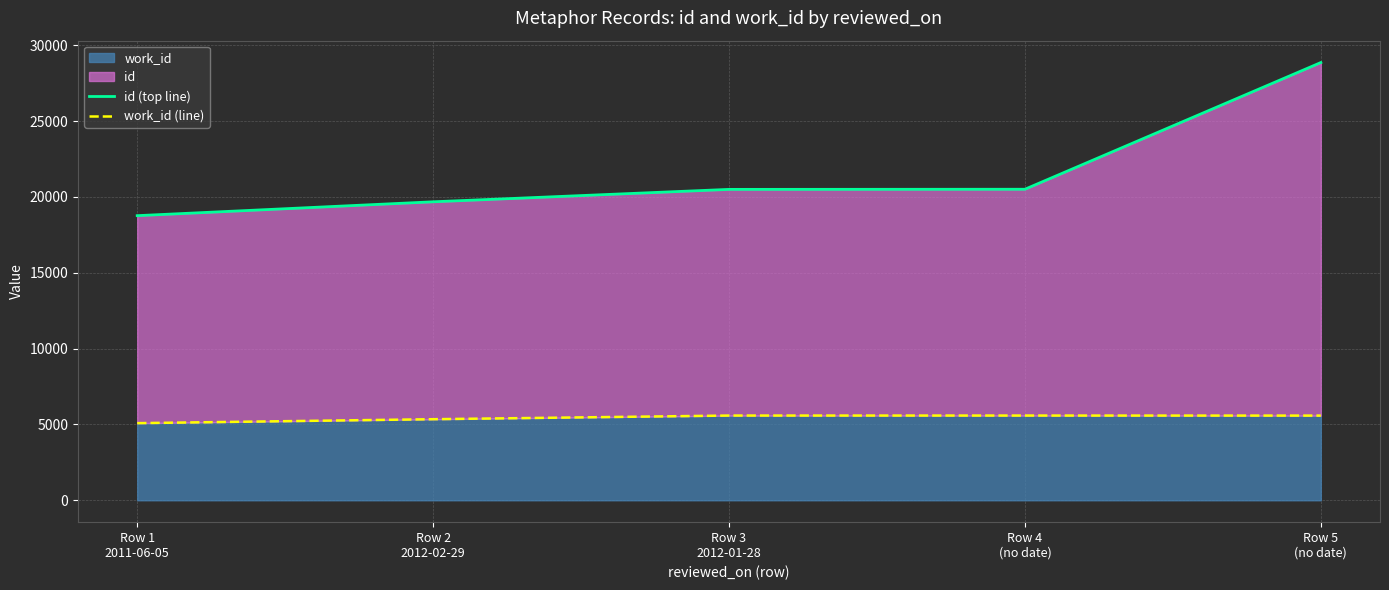

Reading left to right, transcribe all the data shown in this chart.

id (top line): Row 1
2011-06-05=18765	Row 2
2012-02-29=19679	Row 3
2012-01-28=20498	Row 4
(no date)=20507	Row 5
(no date)=28860
work_id (line): Row 1
2011-06-05=5085	Row 2
2012-02-29=5345	Row 3
2012-01-28=5586	Row 4
(no date)=5586	Row 5
(no date)=5583